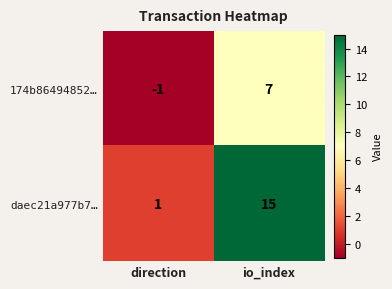

At direction, list the series in order from largest to smallest.

daec21a977b7…, 174b86494852…